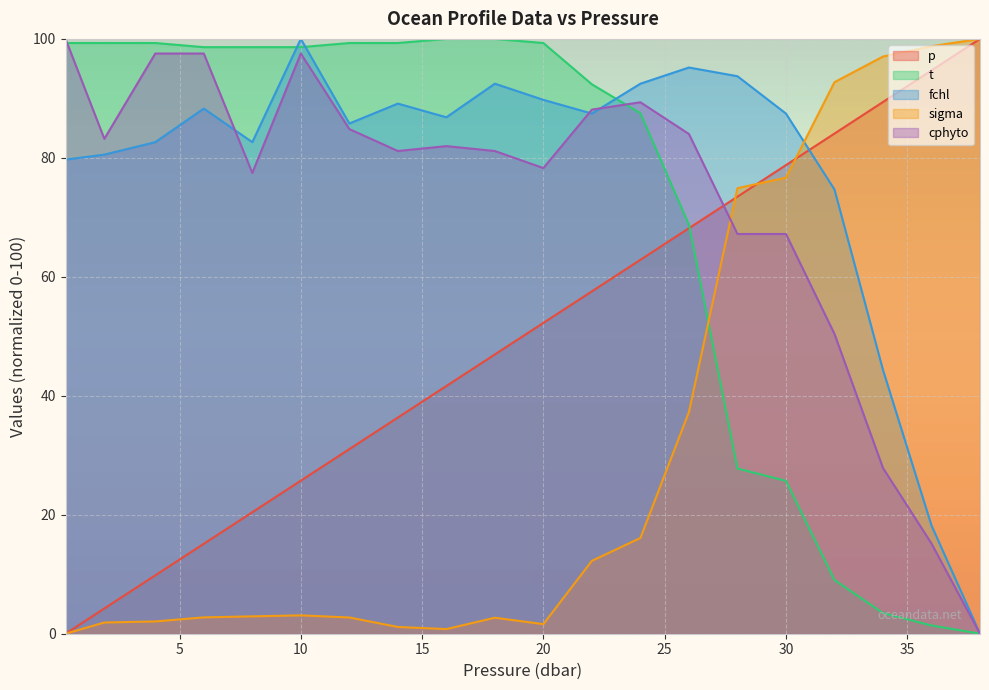

What is the sum of the cphyto values at 20.0 and 22.0?

166.4